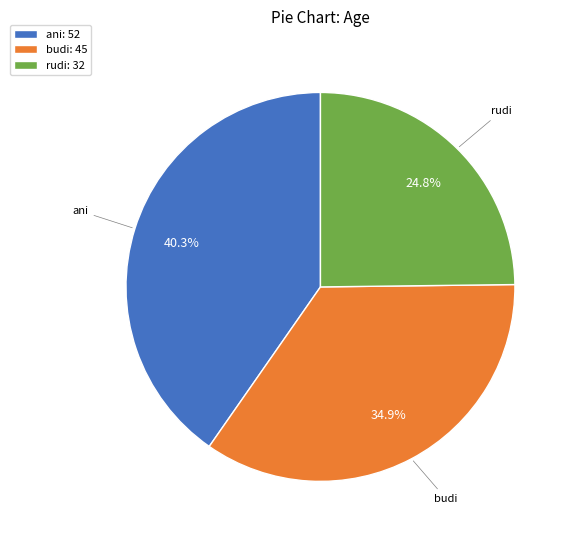

To the nearest percent, what is the difference between the largest and smallest slice percentages?

16%